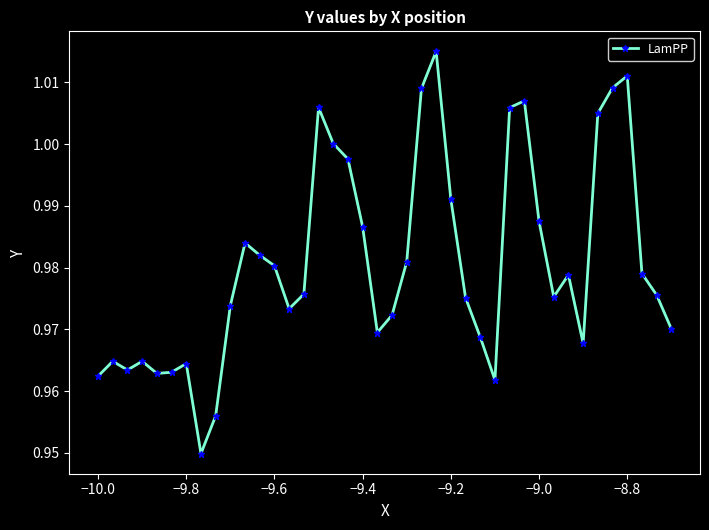

What is the sum of all values?

39.2